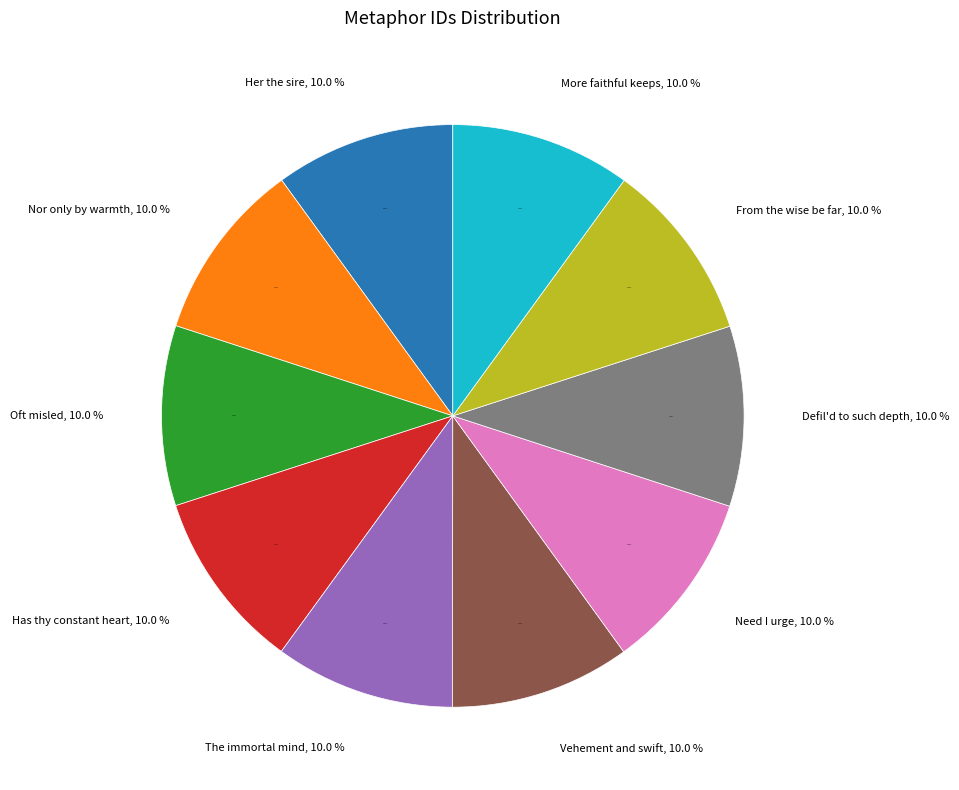

Combined, do Defil'd to such a depth and Oft misled / By that bland light account for over 50%?

No